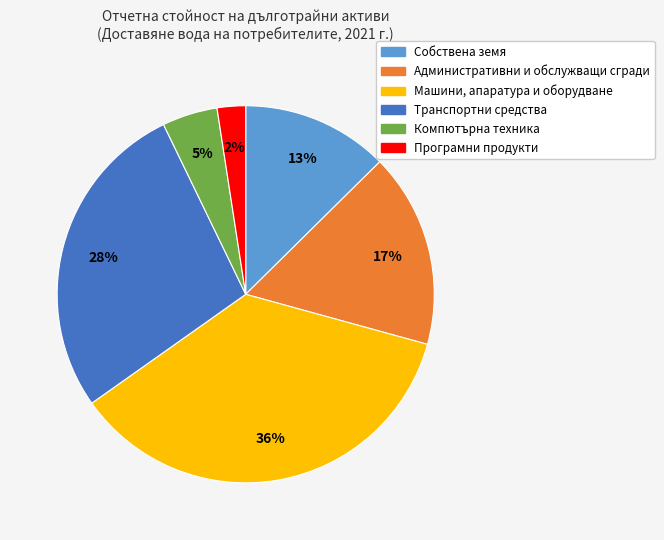

Which slice is the smallest?

Програмни продукти